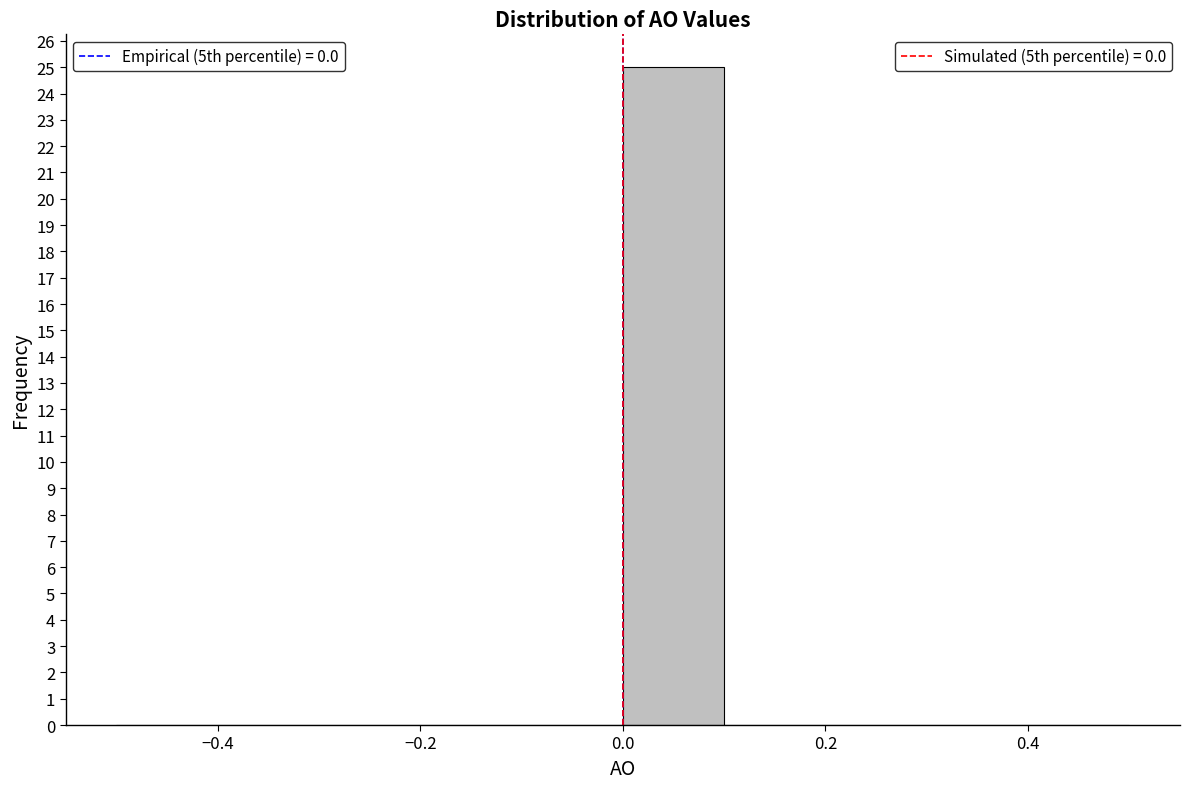

Reading left to right, transcribe this chart: for each bar, give the range it covers on the x-axis and its height. The values are not printed on the chart, so give them approximately, as read against the axis.

-0.5 to -0.4: 0
-0.4 to -0.3: 0
-0.3 to -0.2: 0
-0.2 to -0.1: 0
-0.1 to 0.0: 0
0.0 to 0.1: 25
0.1 to 0.2: 0
0.2 to 0.3: 0
0.3 to 0.4: 0
0.4 to 0.5: 0